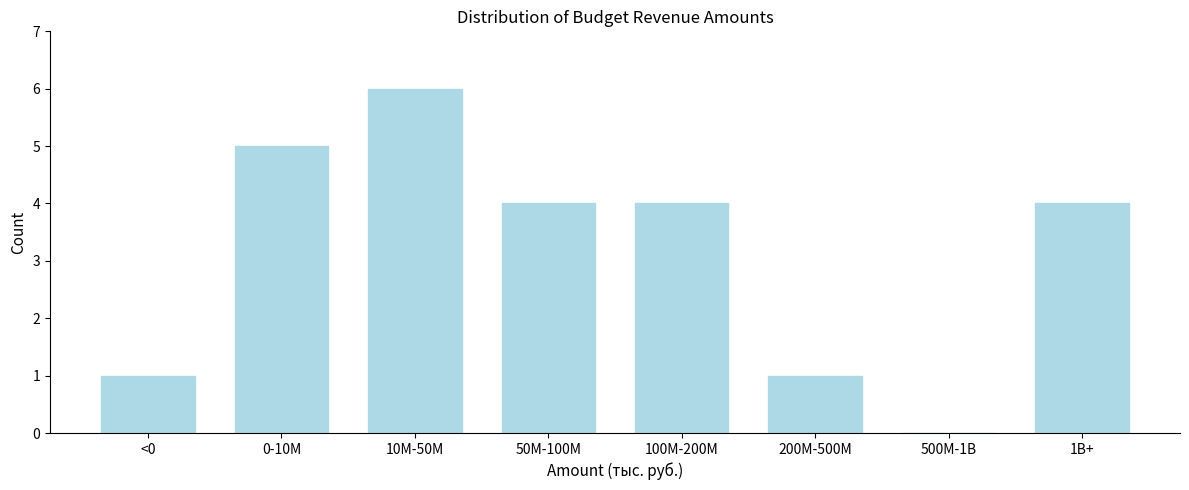

Reading left to right, what are all the values shown in this chart?

<0=1	0-10M=5	10M-50M=6	50M-100M=4	100M-200M=4	200M-500M=1	500M-1B=0	1B+=4